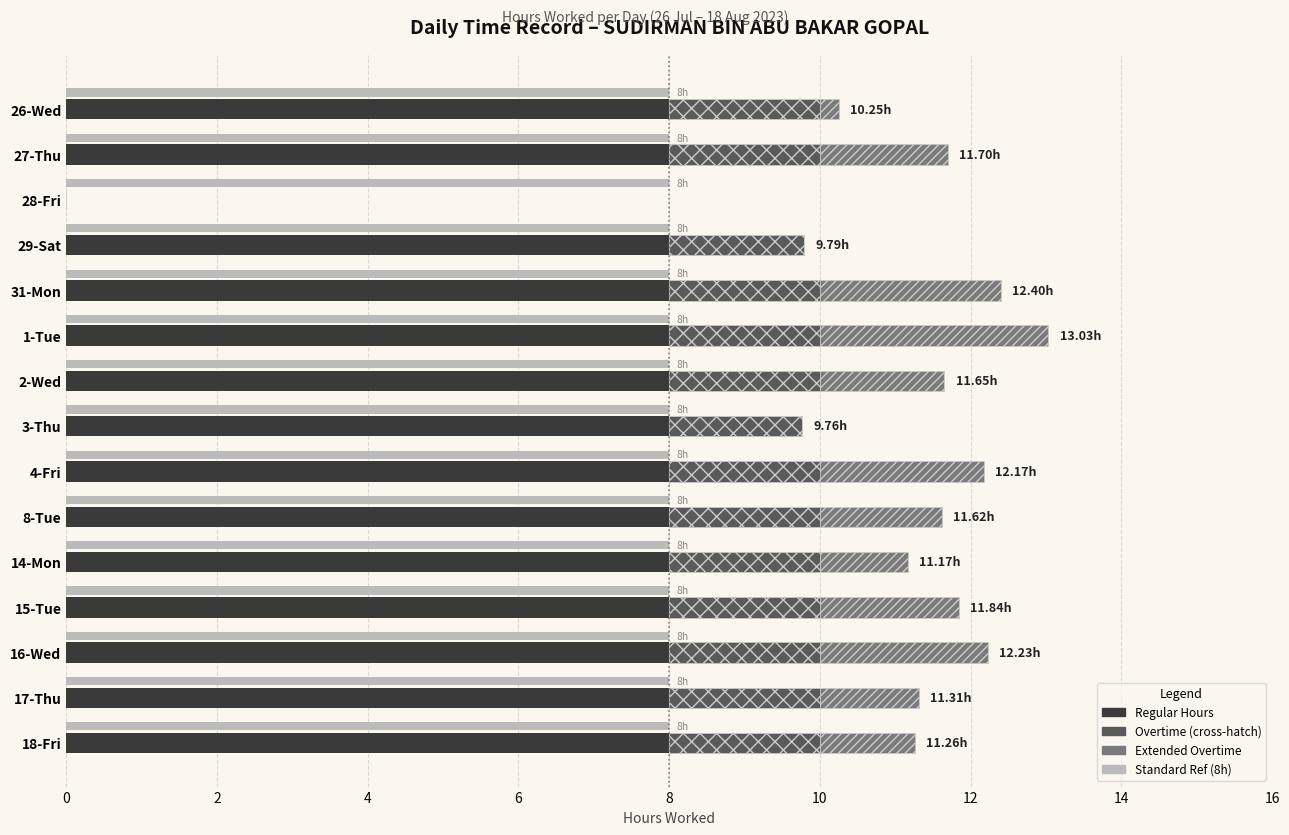

What is the value of the Overtime (cross-hatch) bar at the 2nd from the left?

2.0